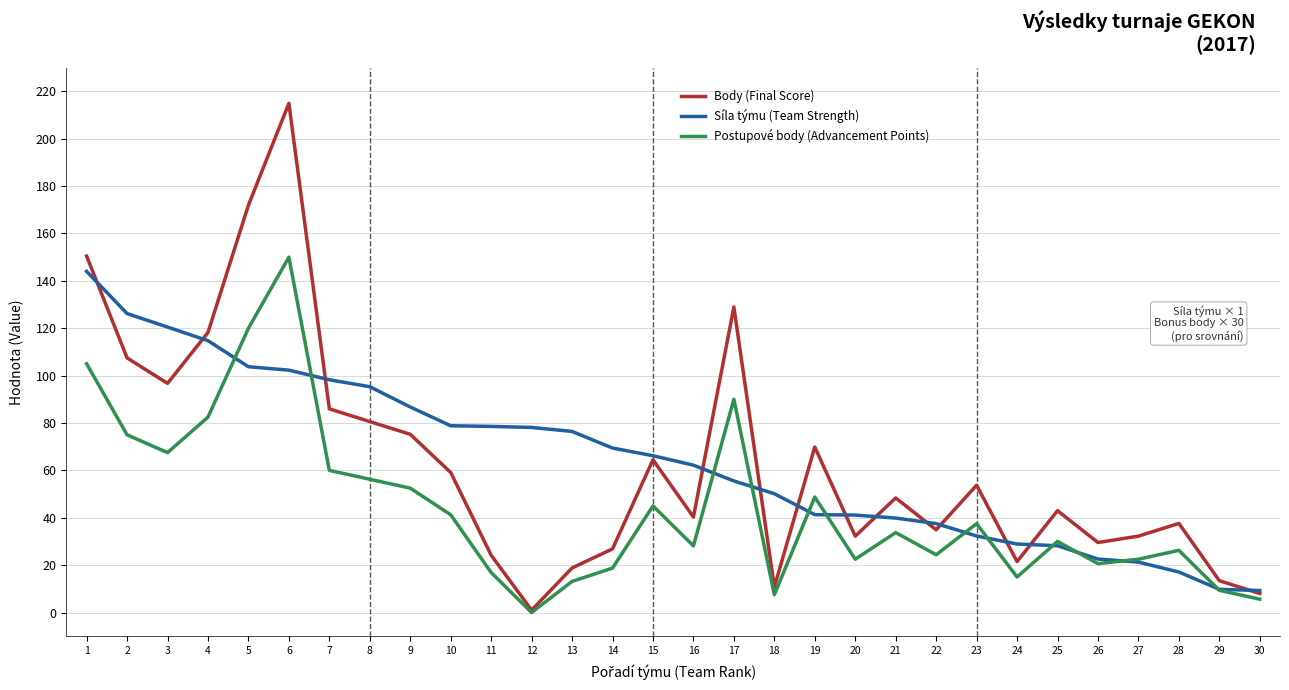

What are all the series names shown in the legend?

Body (Final Score), Síla týmu (Team Strength), Postupové body (Advancement Points)